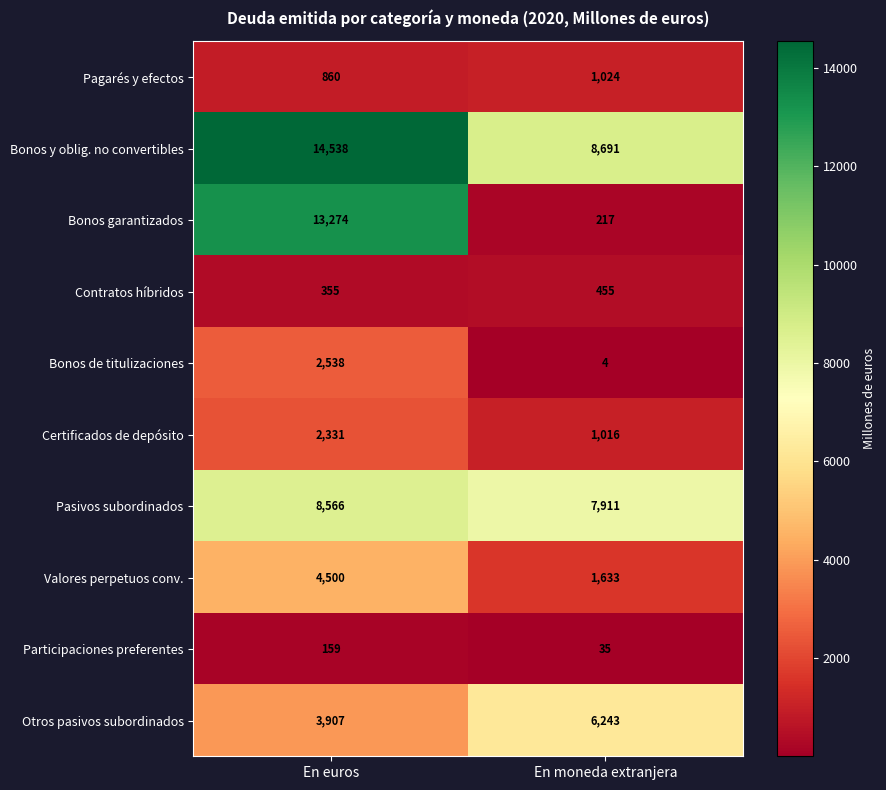

Is it true that Contratos híbridos equals 355 at En euros?

True